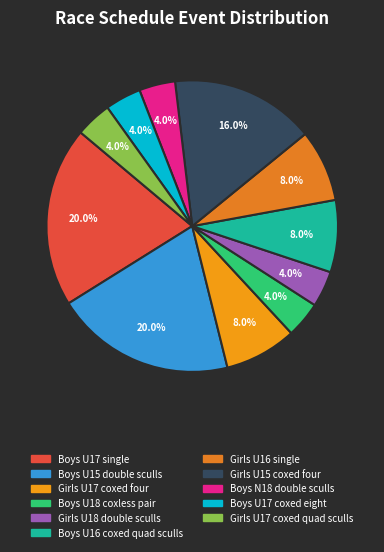

Is the sum of Girls U17 coxed quad sculls and Boys U16 coxed quad sculls greater than half?

No